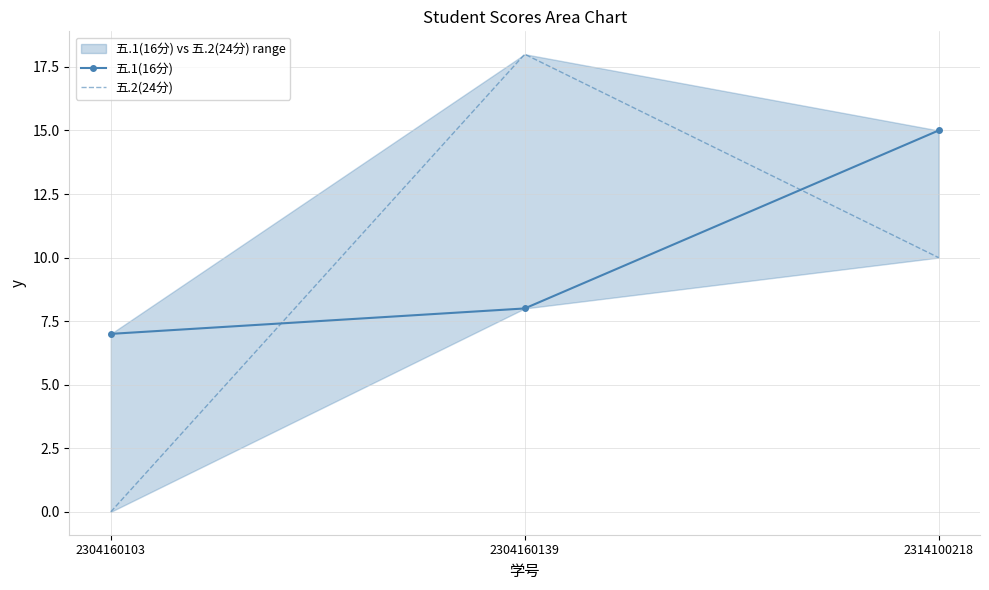

How many lines are shown in the chart?

2